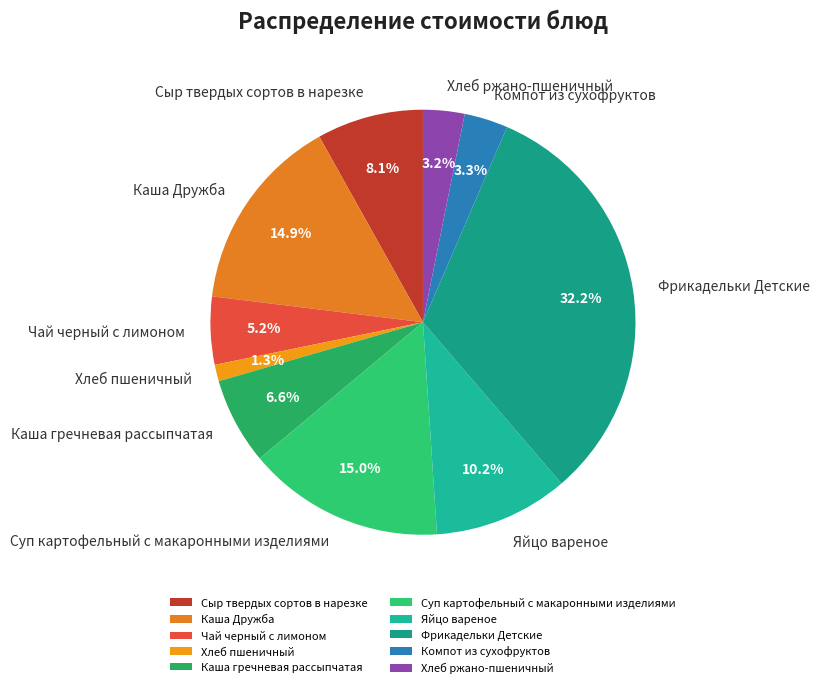

How many segments does this pie chart have?

10